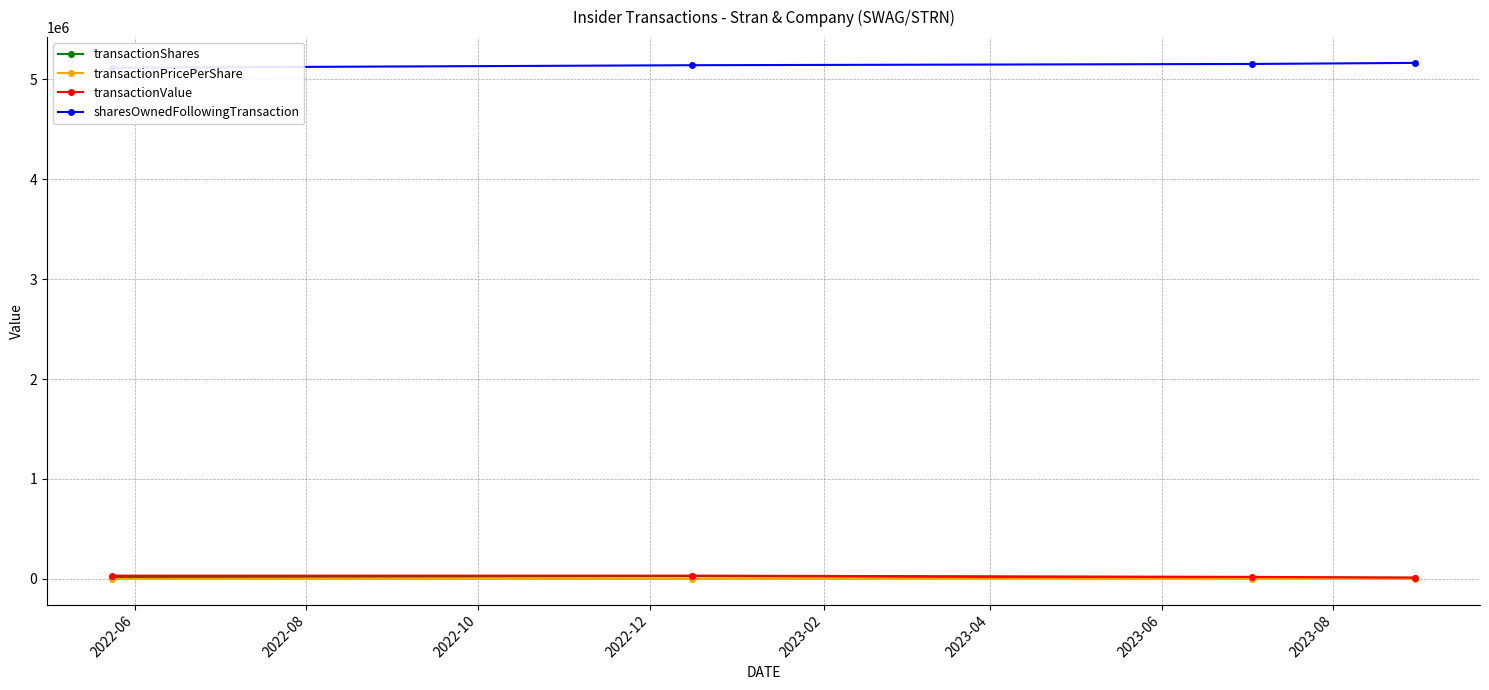

How many transactionPricePerShare values are between 1 and 2?

4